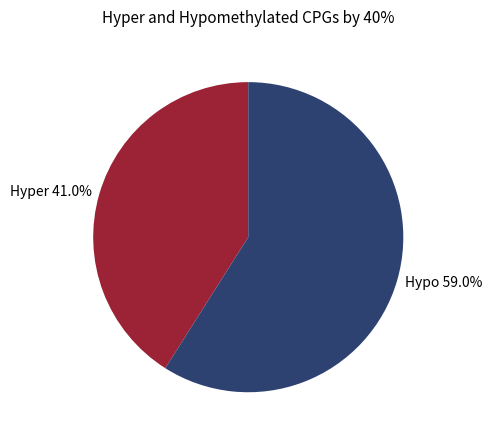

Approximately how many times larger is the value at Hypo 59.0% compared to Hyper 41.0%?

1.4